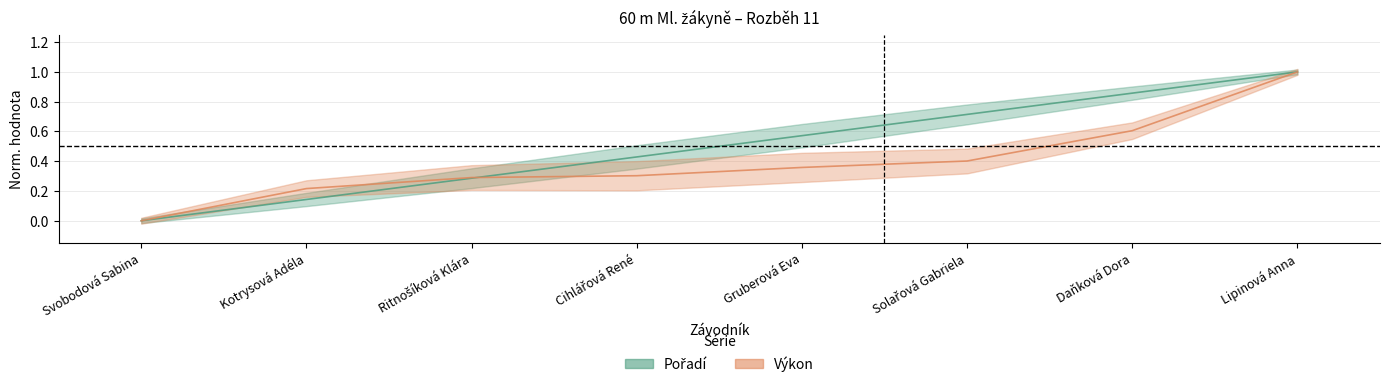

What is the label of the 2nd point from the right?

Daňková Dora